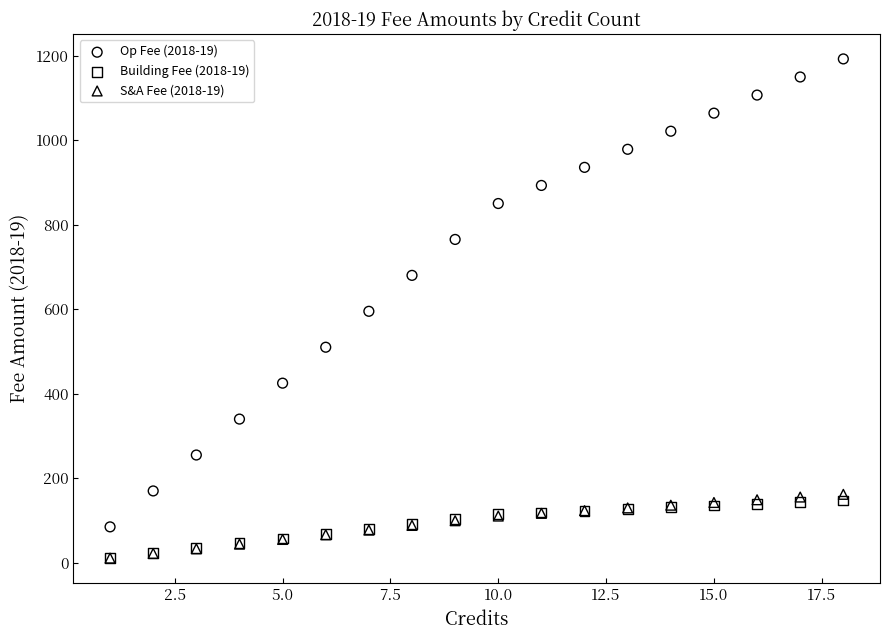

What are all the series names shown in the legend?

Op Fee (2018-19), Building Fee (2018-19), S&A Fee (2018-19)